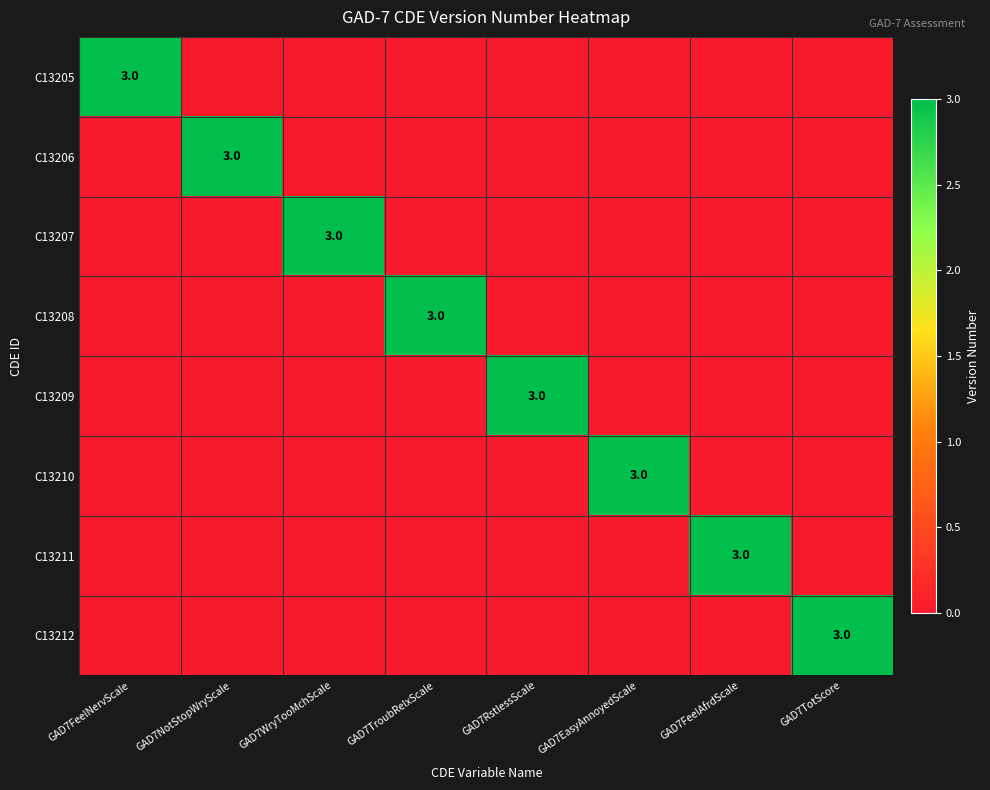

Is it true that C13212 equals 4 at GAD7TotScore?

False